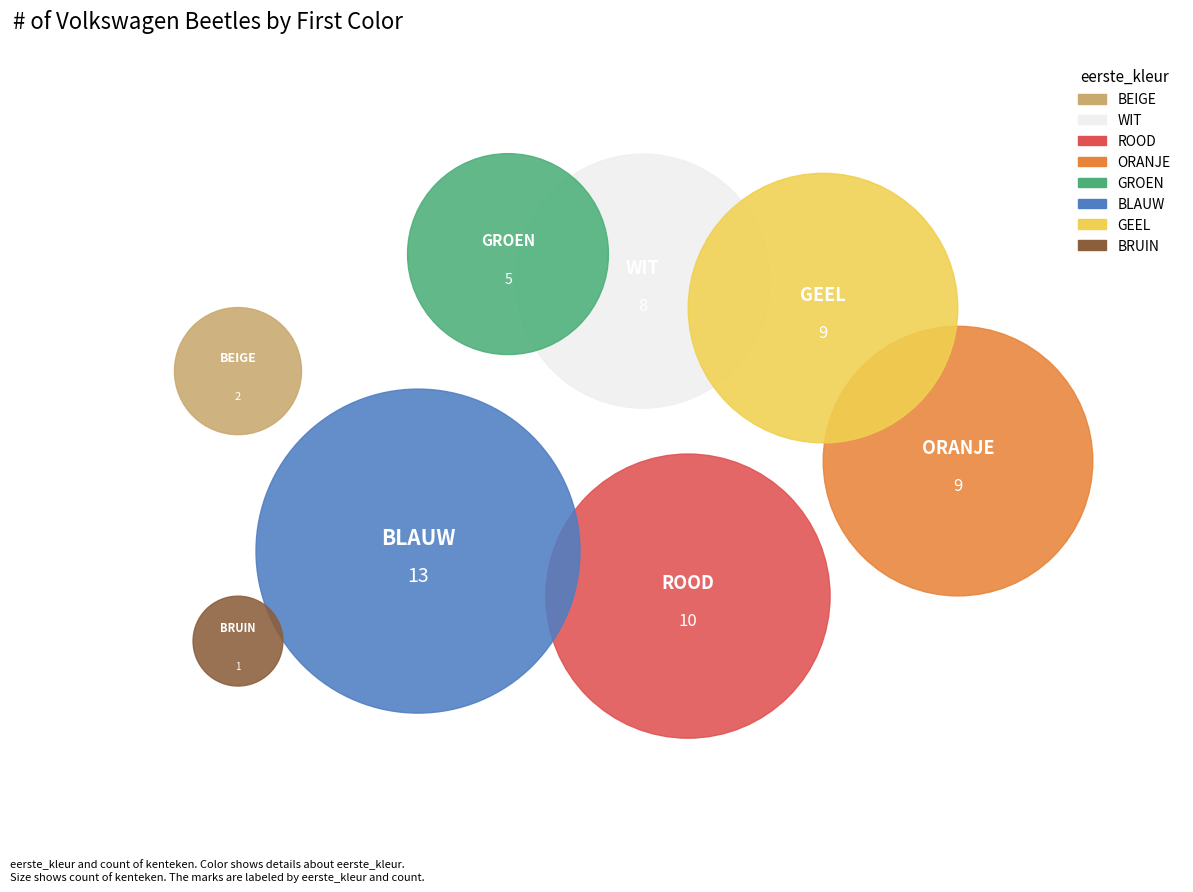

To the nearest percent, what percentage of the pie is BRUIN?

2%